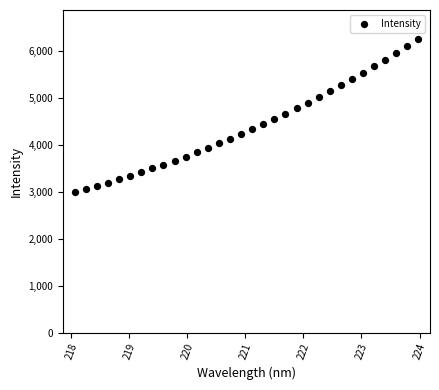

What is the range of Y values (max minus min)?

3249.1